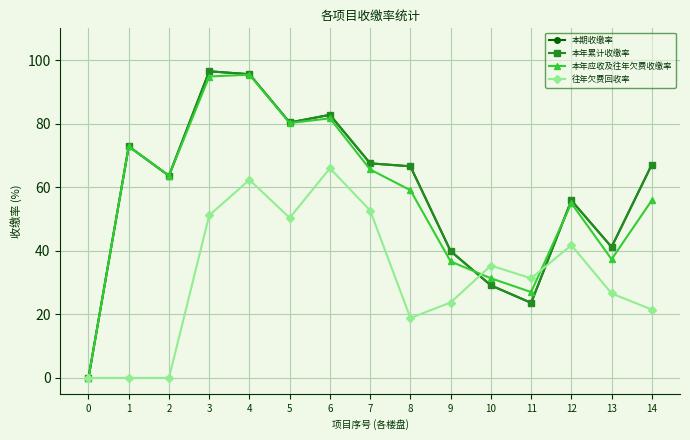

Reading right to left, what are all the values shown in this chart?

本期收缴率: 14=67.1	13=41.2	12=55.9	11=23.6	10=29.1	9=39.9	8=66.6	7=67.5	6=82.8	5=80.4	4=95.6	3=96.5	2=63.6	1=72.9	0=0.0
本年累计收缴率: 14=67.1	13=41.2	12=55.9	11=23.6	10=29.1	9=39.9	8=66.6	7=67.5	6=82.8	5=80.4	4=95.6	3=96.5	2=63.6	1=72.9	0=0.0
本年应收及往年欠费收缴率: 14=55.9	13=37.3	12=55.0	11=27.0	10=31.4	9=36.6	8=59.1	7=65.6	6=81.7	5=80.2	4=95.4	3=94.8	2=63.6	1=72.9	0=0.0
往年欠费回收率: 14=21.5	13=26.6	12=41.8	11=31.3	10=35.4	9=23.7	8=18.8	7=52.7	6=66.0	5=50.4	4=62.3	3=51.1	2=0.0	1=0.0	0=0.0